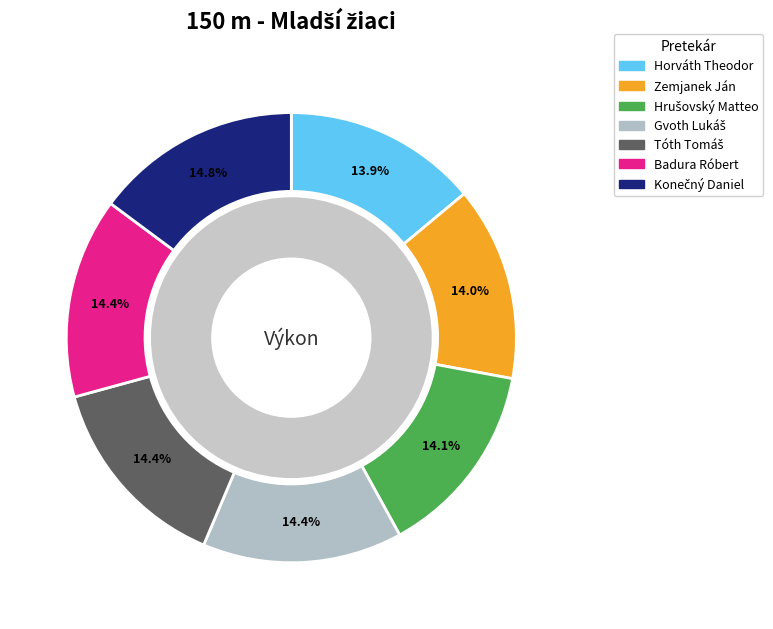

Which slice is the smallest?

Horváth Theodor